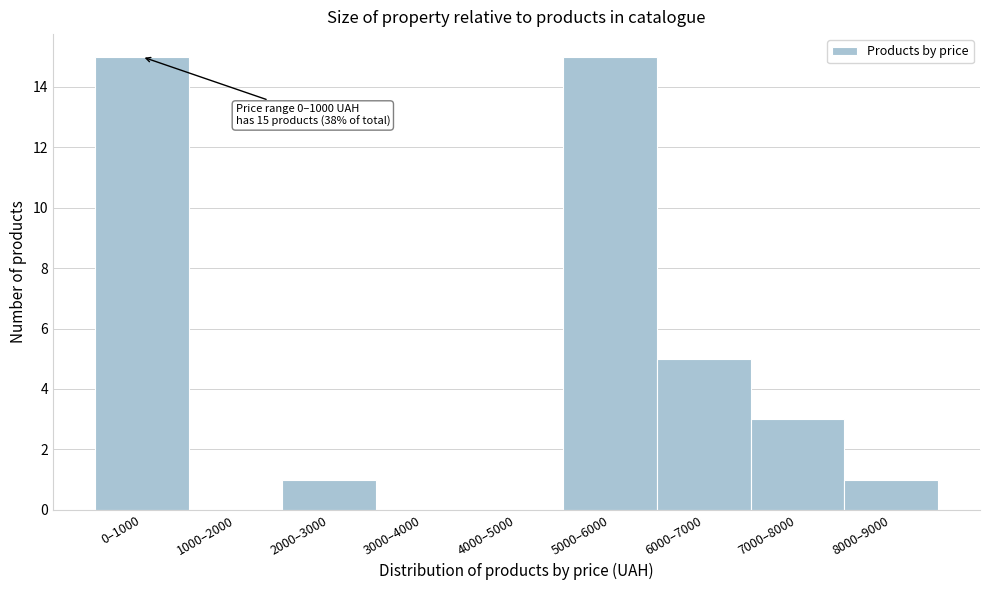

Reading left to right, extract all data points from this chart.

0–1000=15	1000–2000=0	2000–3000=1	3000–4000=0	4000–5000=0	5000–6000=15	6000–7000=5	7000–8000=3	8000–9000=1